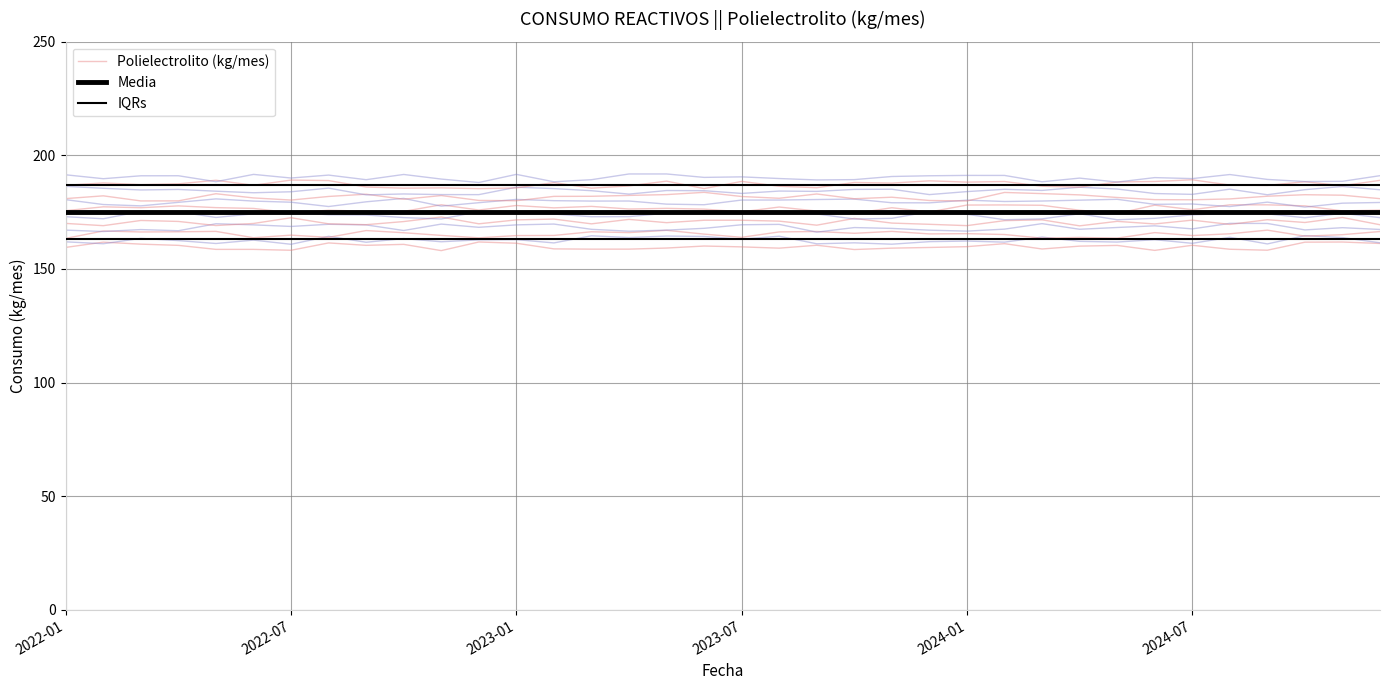

How many lines are shown in the chart?

3